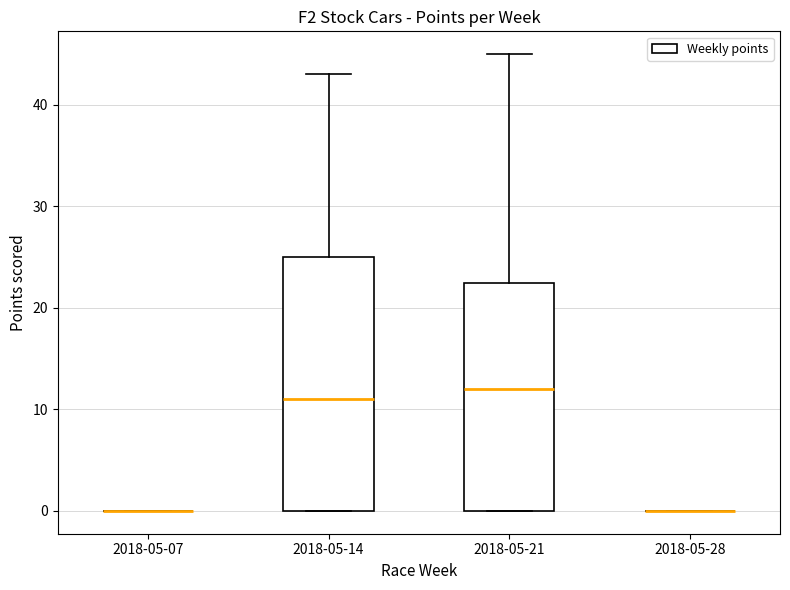

Reading left to right, read every box against the y-axis: the position of its median line, the range the box covers, and the ends of its whiskers. The values are not printed on the chart, so give them approximately, as read against the axis.

2018-05-07: box collapsed to a line at 0, whiskers 0 to 0
2018-05-14: median 11, box 0 to 25, whiskers 0 to 43
2018-05-21: median 12, box 0 to 23, whiskers 0 to 45
2018-05-28: box collapsed to a line at 0, whiskers 0 to 0